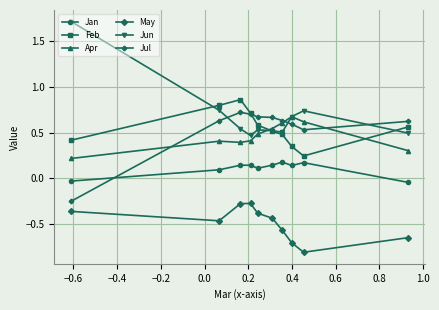

Does the chart display data point markers on the line(s)?

Yes